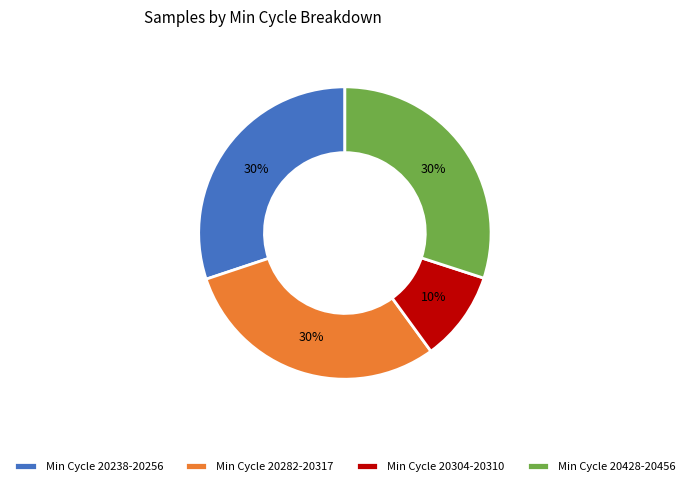

What is the ratio of the value at Min Cycle 20304-20310 to the value at Min Cycle 20428-20456?

0.3